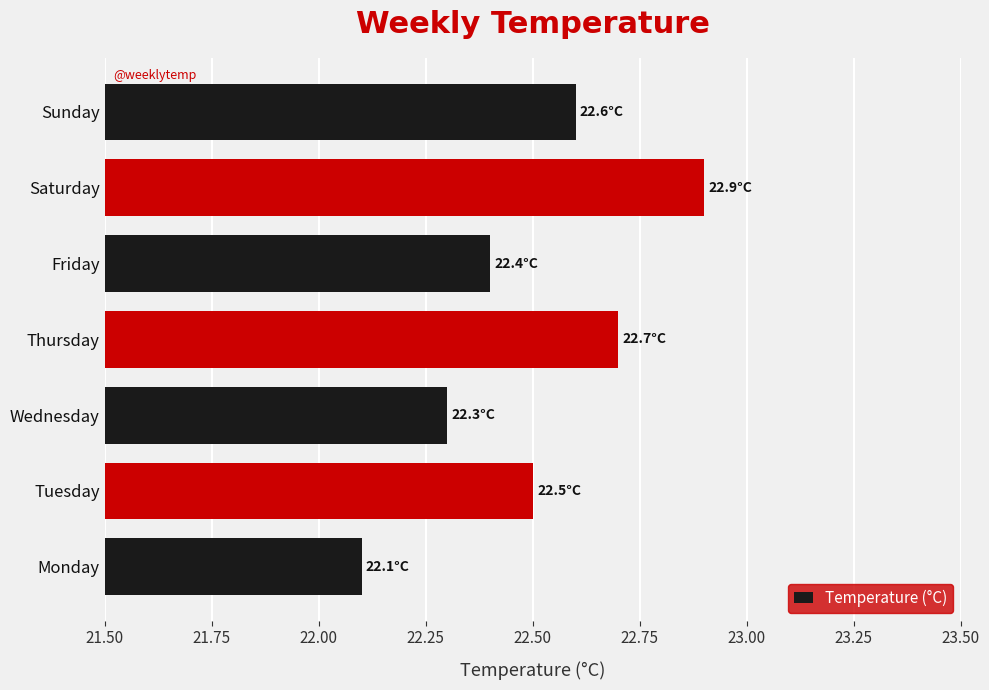

The chart shows a value of 8.0 at Monday. True or false?

False